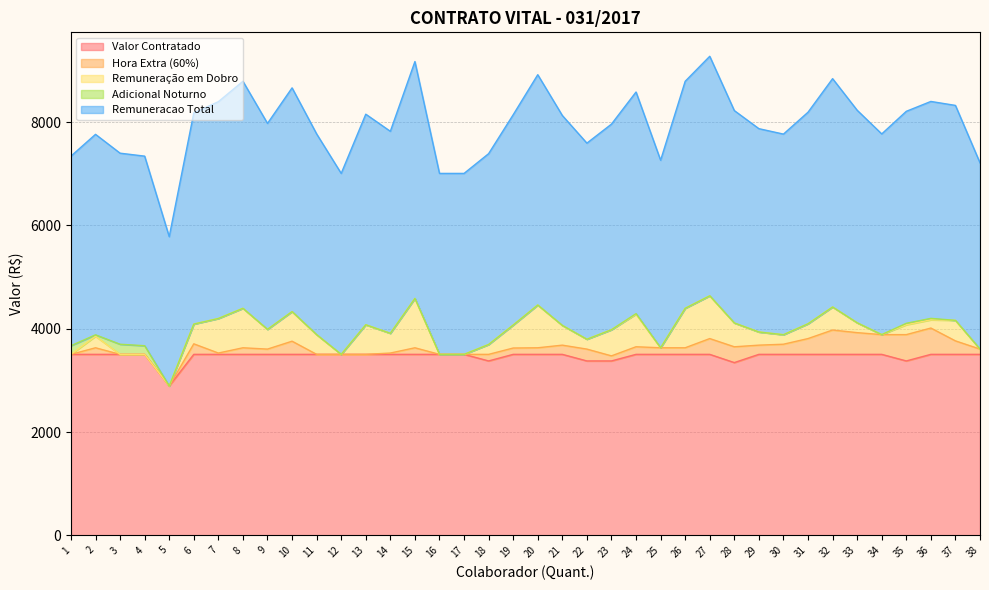

What is the maximum value for Hora Extra (60%)?

509.6